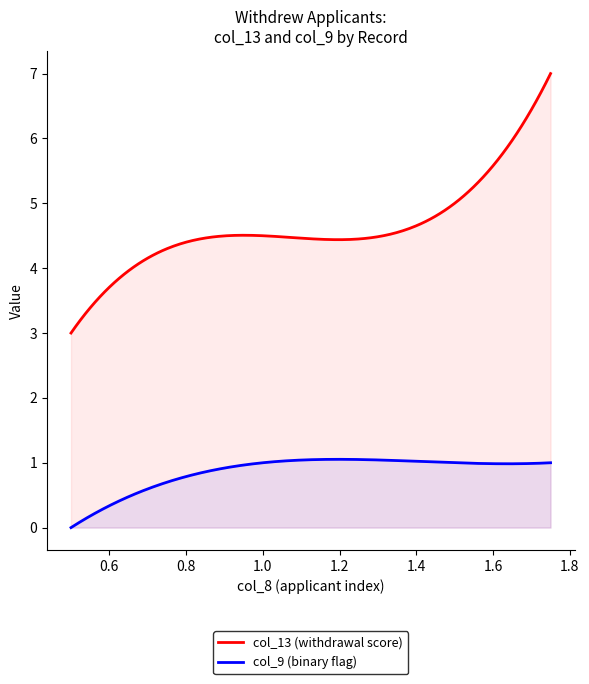

What is the difference between the maximum and minimum values in the col_9 (binary flag) series?

1.1